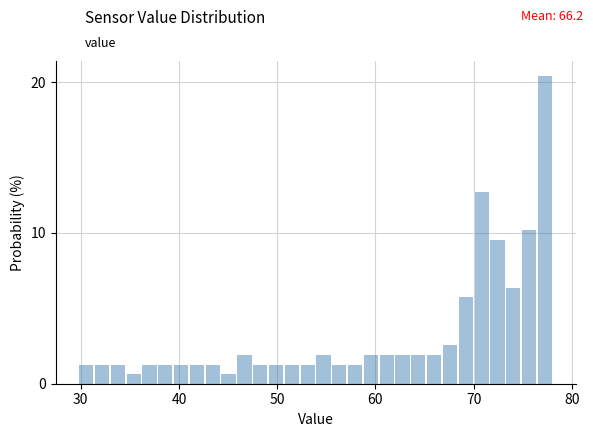

Around what value on the x-axis is the tallest bar? Give the approximate position of its centre, as read against the axis.

77